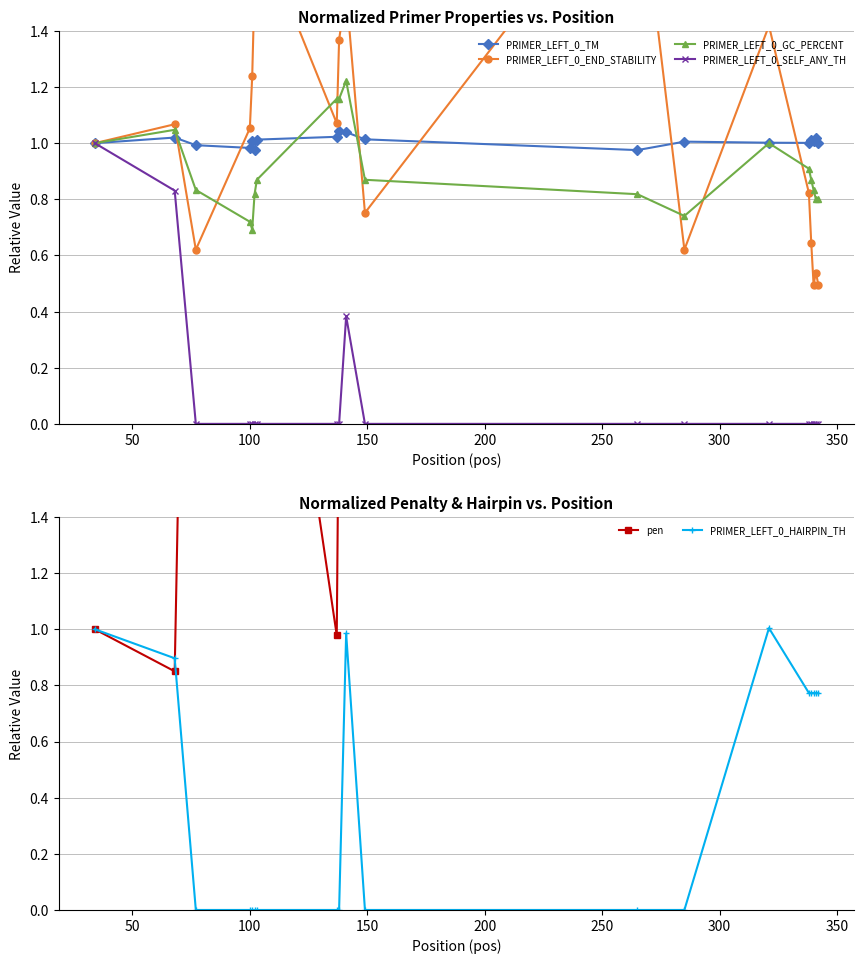

True or false: PRIMER_LEFT_0_GC_PERCENT has more than 1 points higher than both neighbors.

True